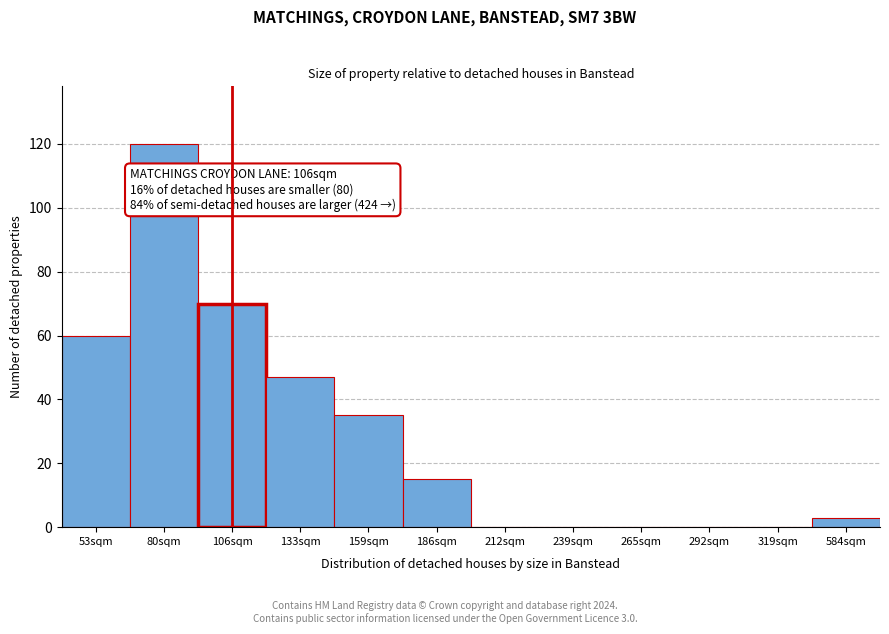

Reading right to left, list all the values displayed in this chart.

584sqm=3	319sqm=0	292sqm=0	265sqm=0	239sqm=0	212sqm=0	186sqm=15	159sqm=35	133sqm=47	106sqm=70	80sqm=120	53sqm=60